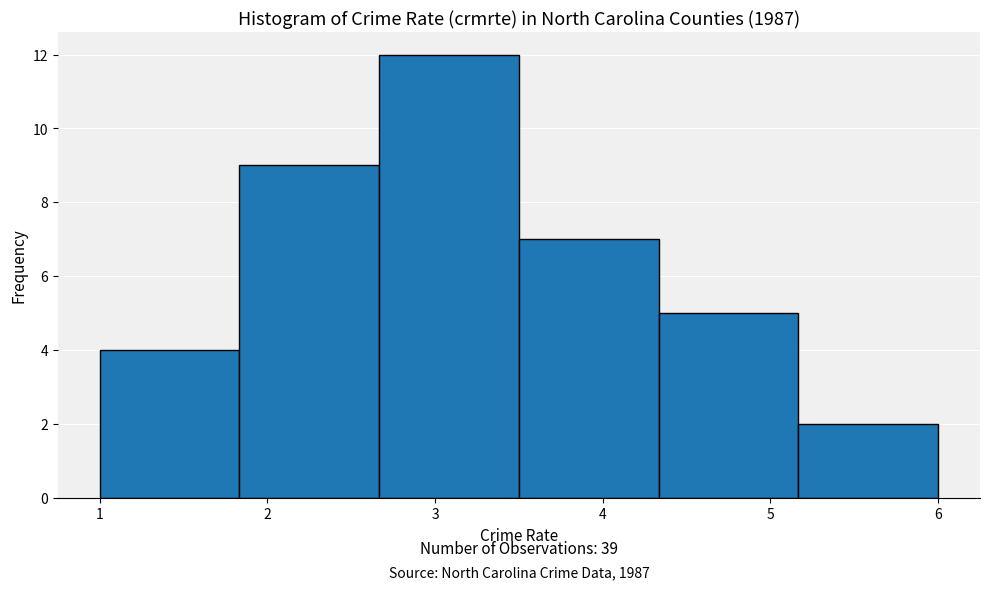

Which range on the x-axis has the tallest bar?

2.7 to 3.5